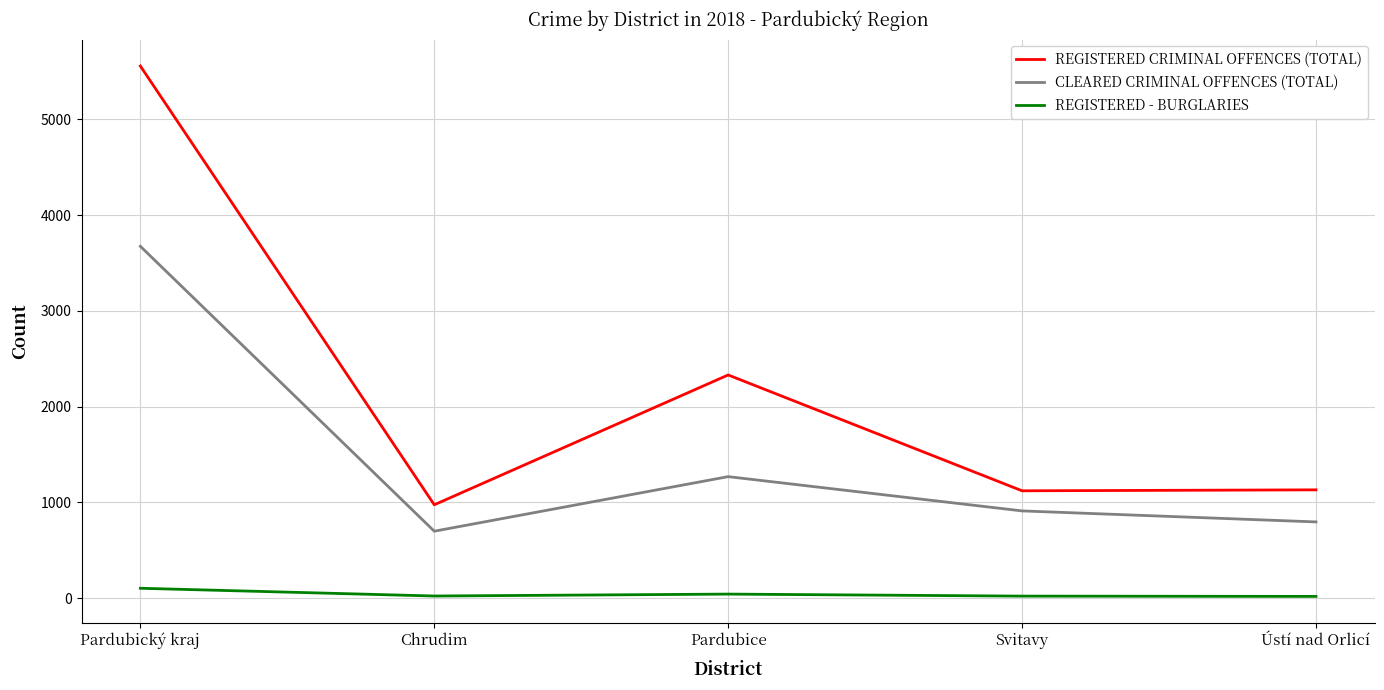

At which category is the sum across all series the highest?

Pardubický kraj